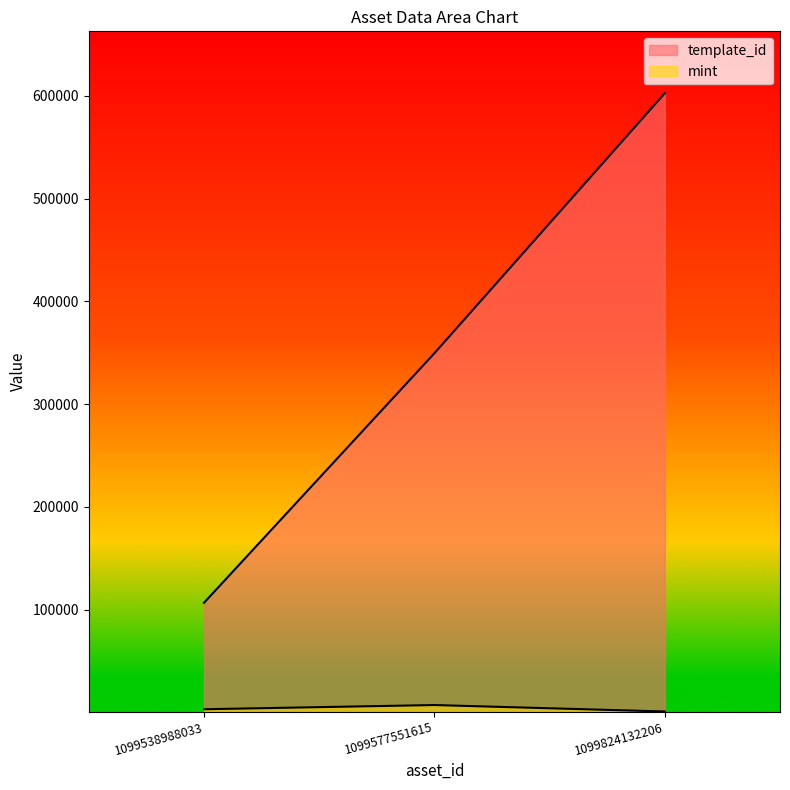

What are all the series names shown in the legend?

template_id, mint